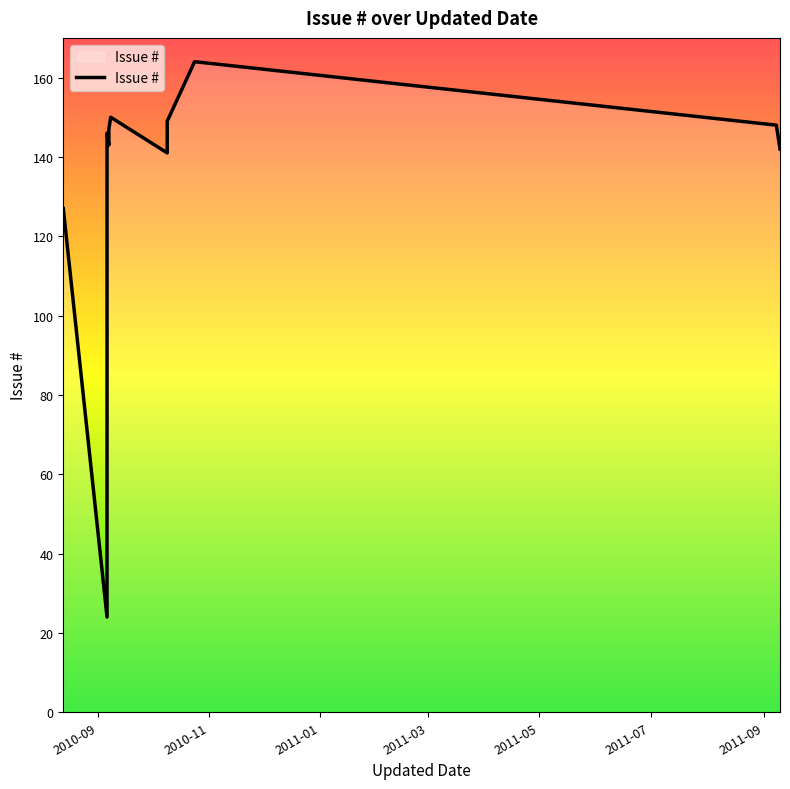

What is the difference between the maximum and second lowest values?

37